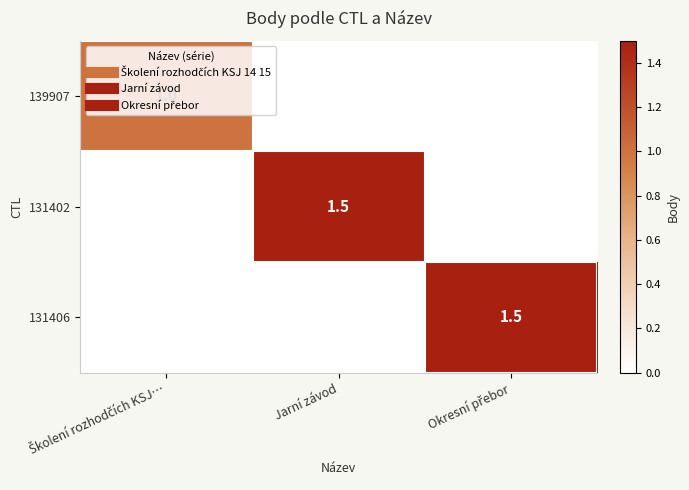

How many positive values does the 139907 series have?

1